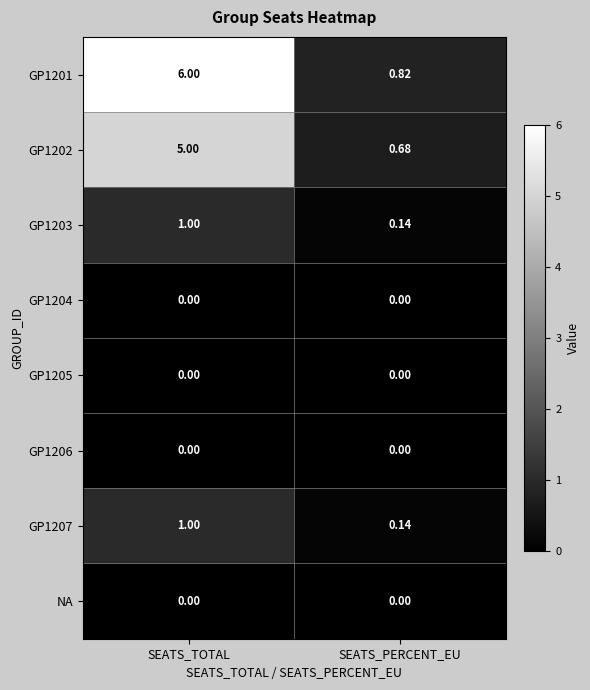

Rank the categories by GP1203 value from highest to lowest.

SEATS_TOTAL, SEATS_PERCENT_EU